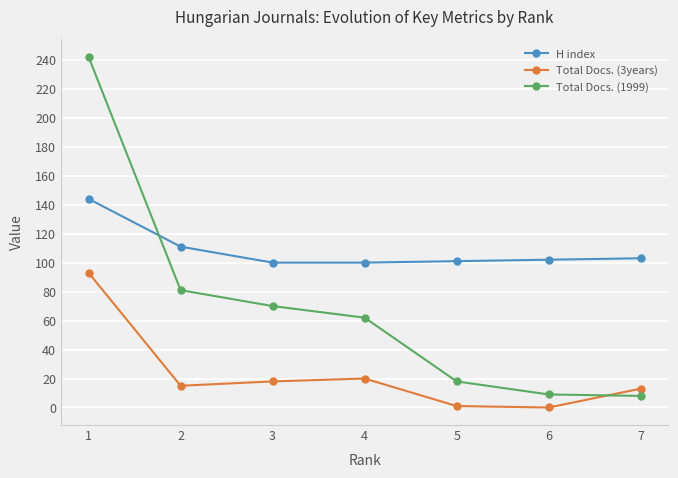

What is the sum of the Total Docs. (3years) values at 2 and 3?

33